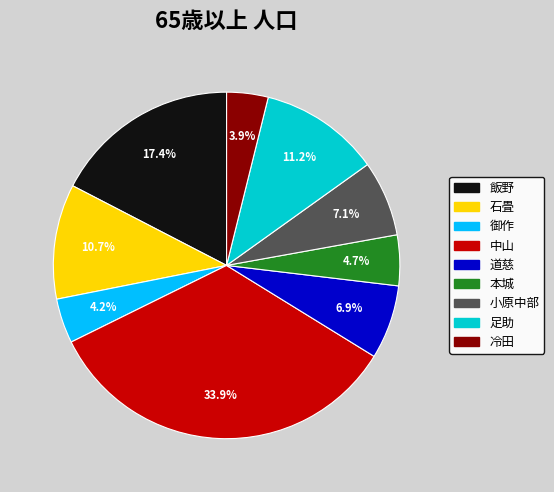

What percentage is the 本城 slice, to the nearest percent?

5%